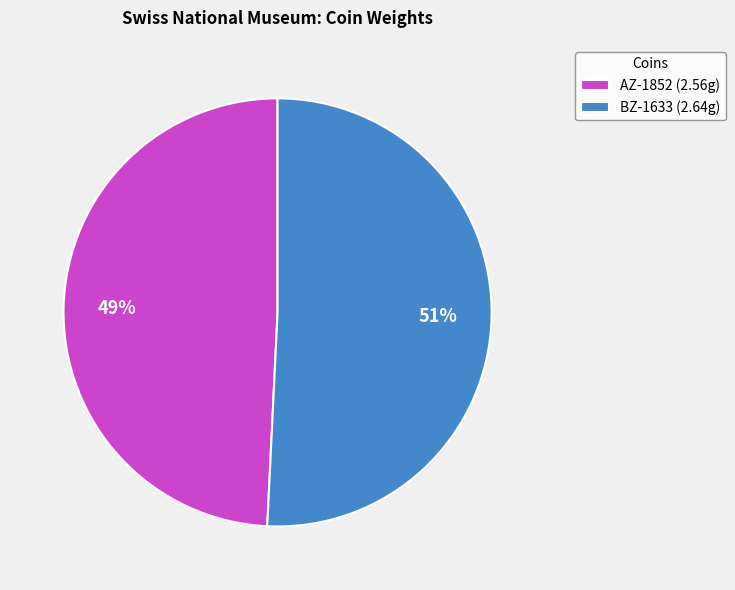

How many slices are in this pie chart?

2